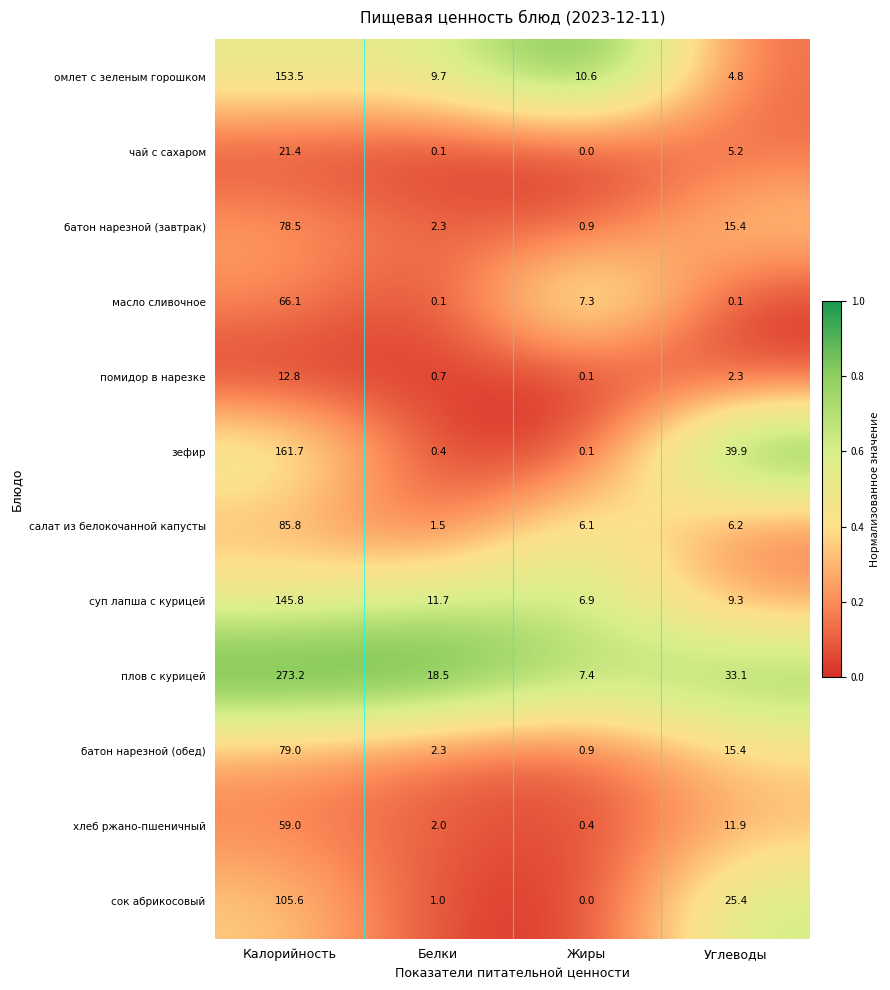

Which label corresponds to the largest value in the chart?

Калорийность